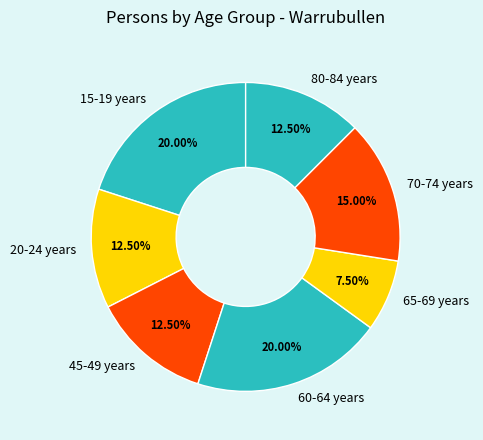

How many segments does this pie chart have?

7